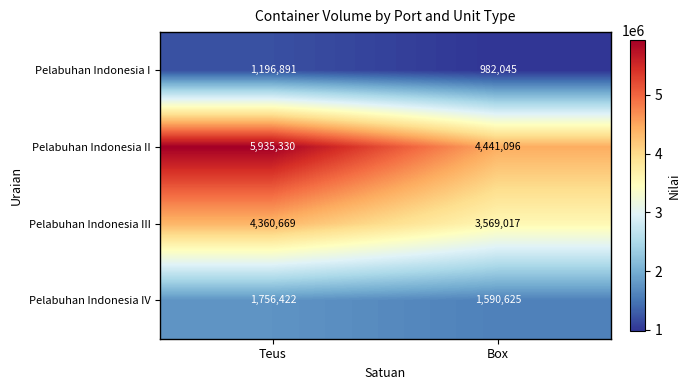

What is the difference between the Pelabuhan Indonesia IV values at Box and Teus?

165797